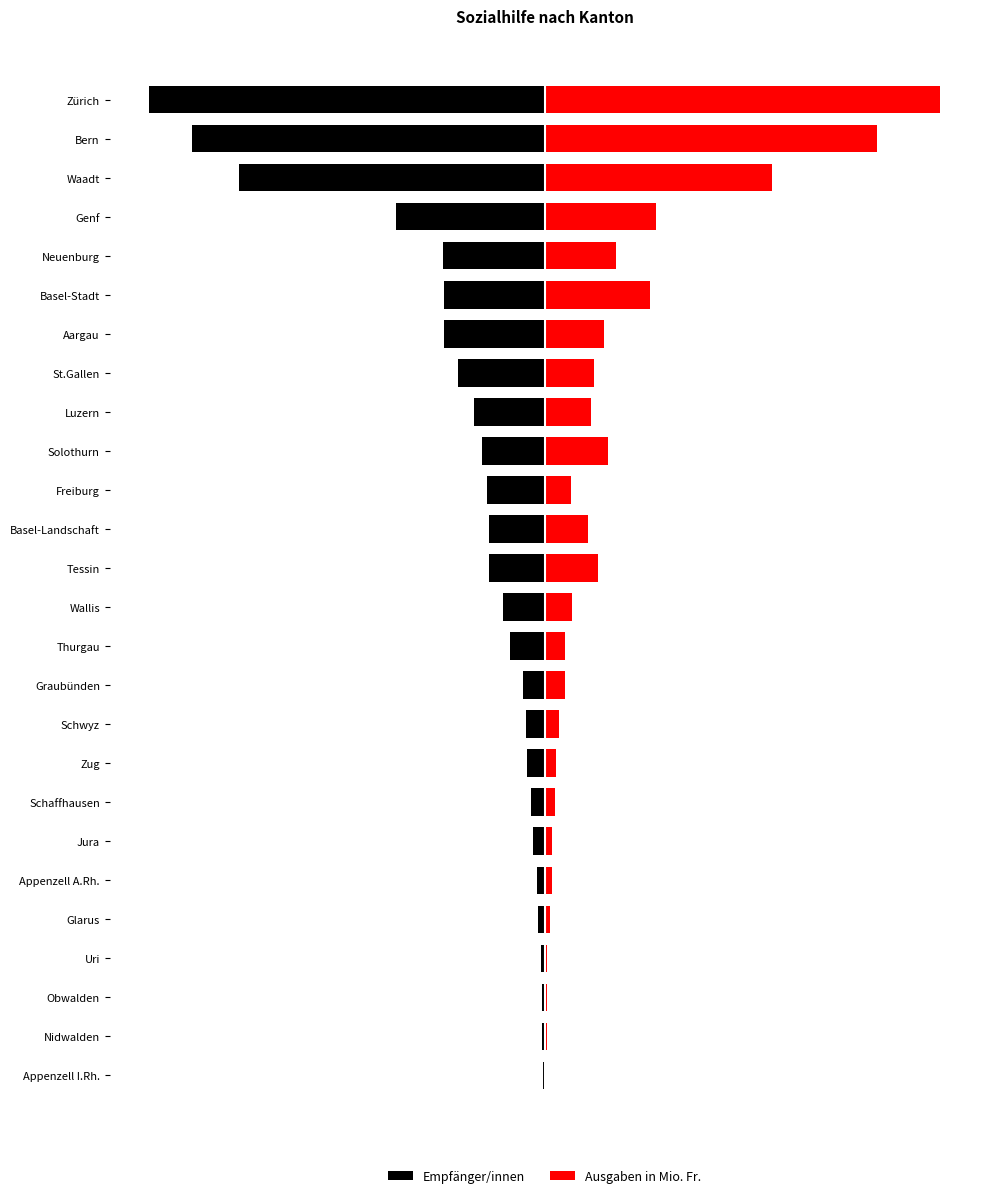

What is the sum of the Empfänger/innen values at Appenzell A.Rh. and St.Gallen?

-0.2